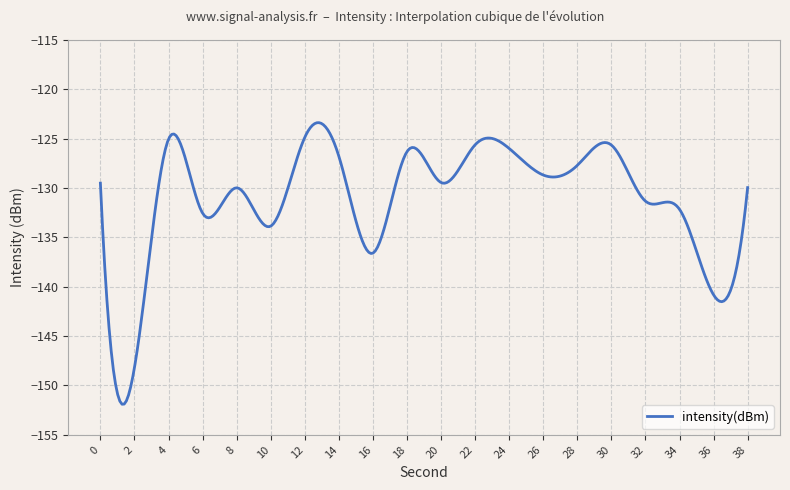

What is the greatest value displayed?

-123.4